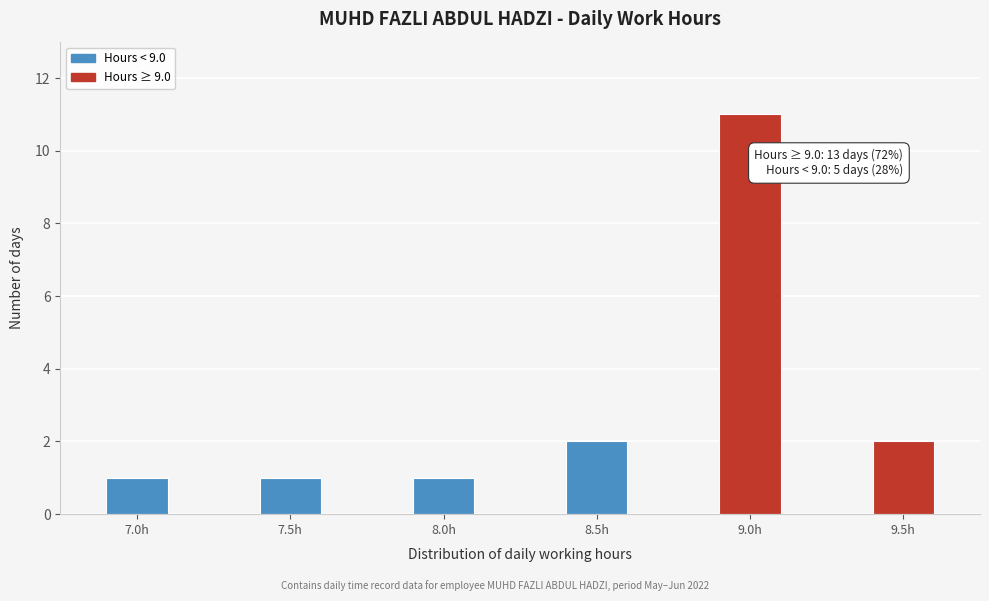

Reading right to left, list all the values displayed in this chart.

2	11	2	1	1	1